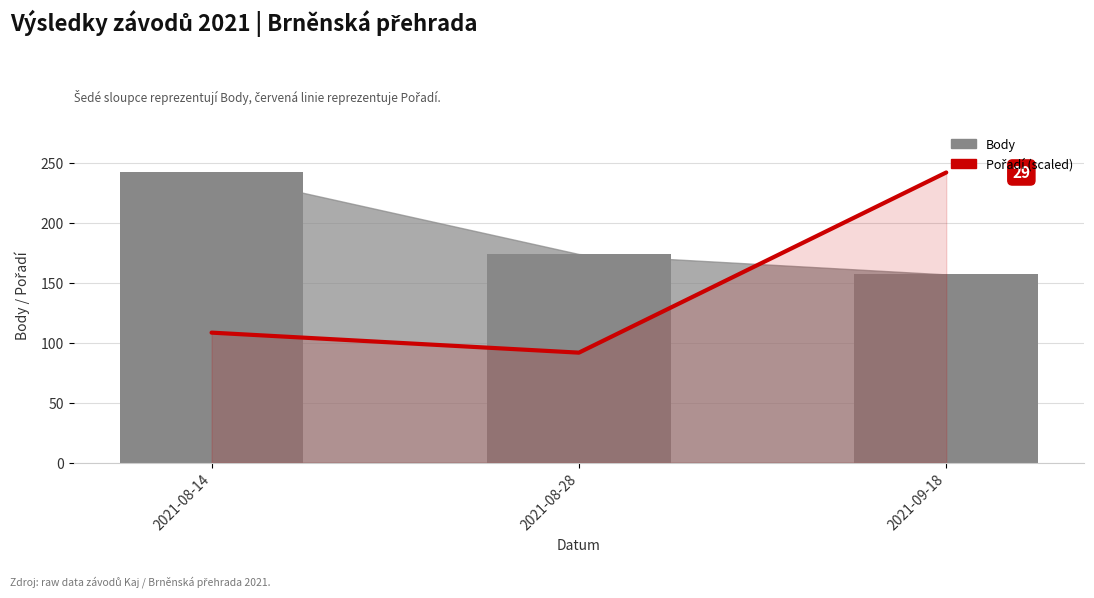

What is the label of the 3rd bar from the right?

2021-08-14